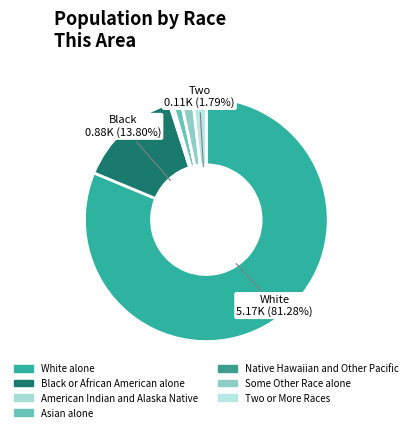

How many segments does this pie chart have?

7